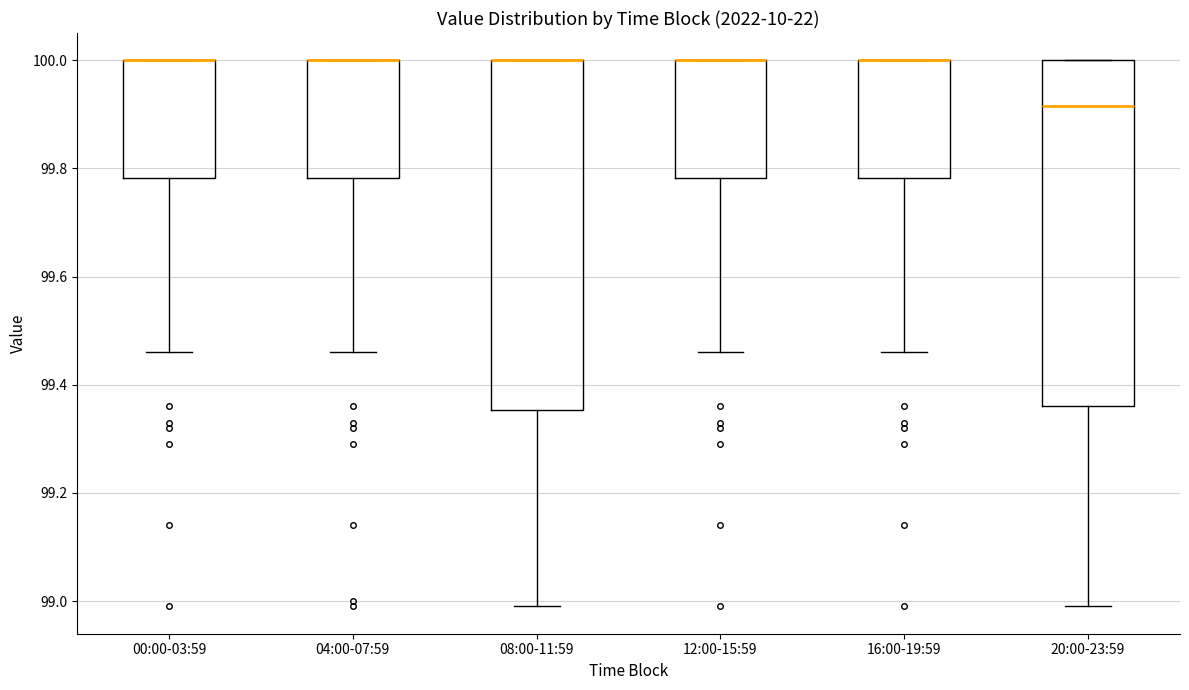

Where does the lower whisker of the box for 20:00-23:59 end on the y-axis? The values are not printed on the chart, so give them approximately, as read against the axis.

99.00